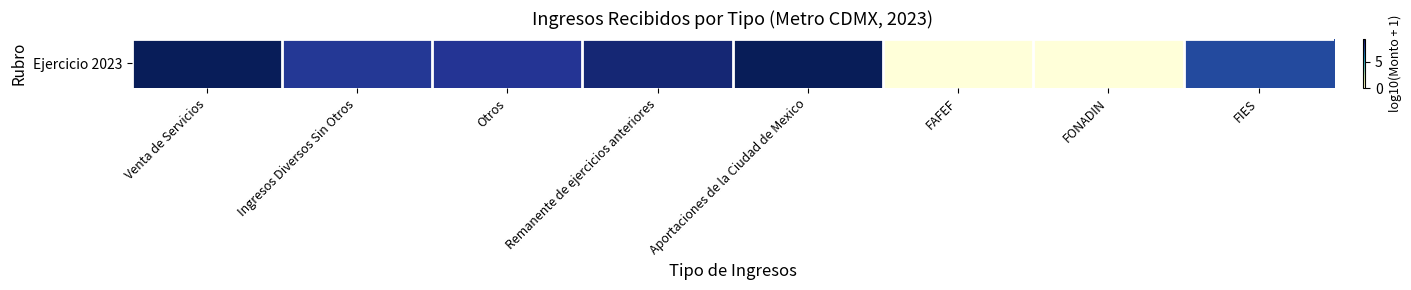

List the labels in order of value, largest first.

Aportaciones de la Ciudad de Mexico, Venta de Servicios, Remanente de ejercicios anteriores, Otros, Ingresos Diversos Sin Otros, FIES, FAFEF, FONADIN